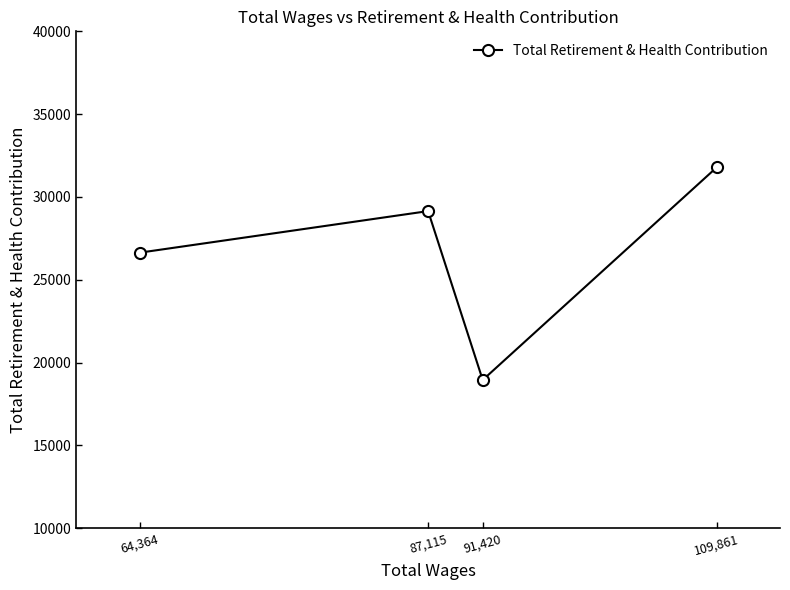

Is this an area chart (filled region under the line)?

No